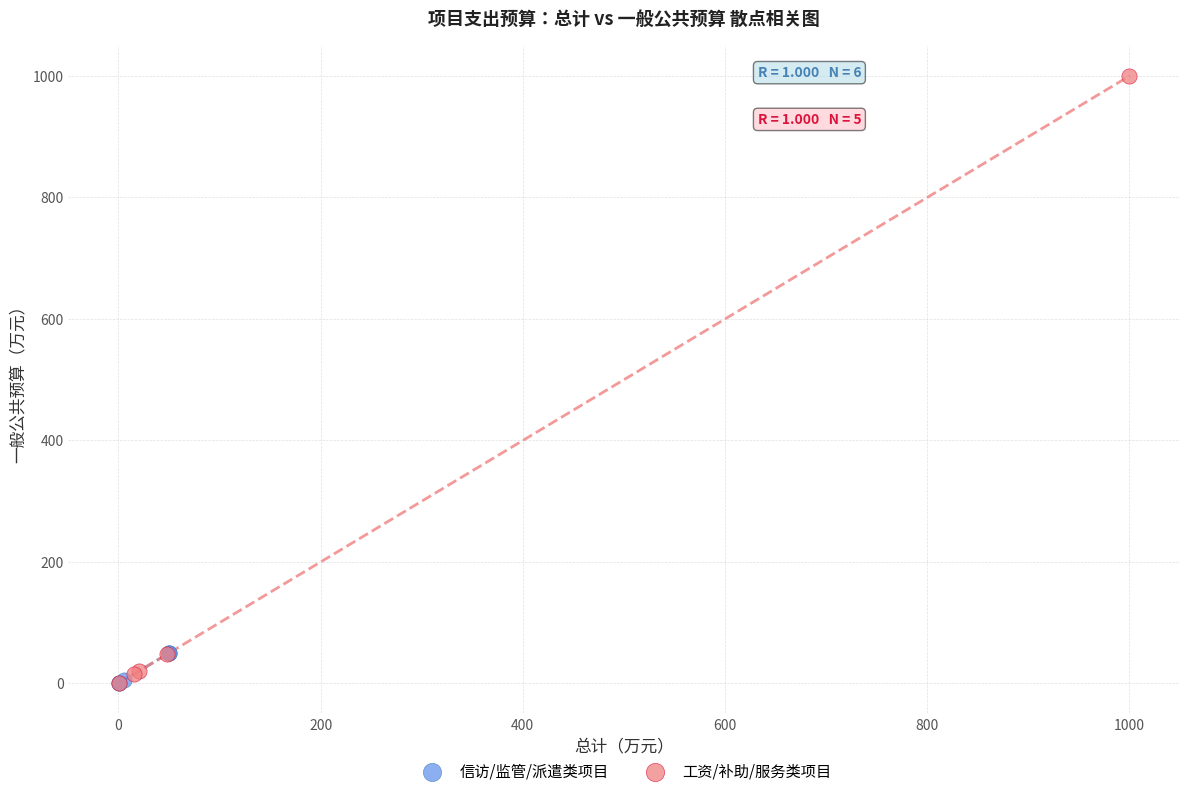

Which series has the largest Y range (max minus min)?

工资/补助/服务类项目